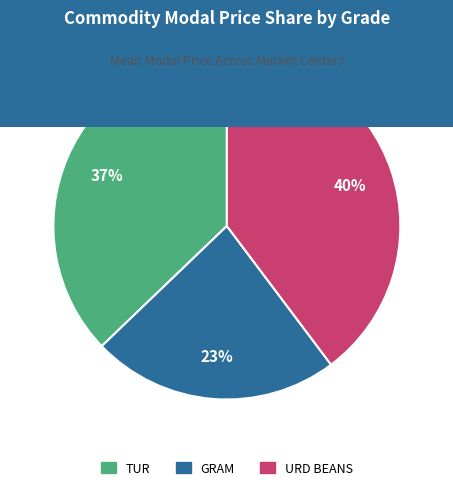

To the nearest percent, what is the difference between the largest and smallest slice percentages?

17%